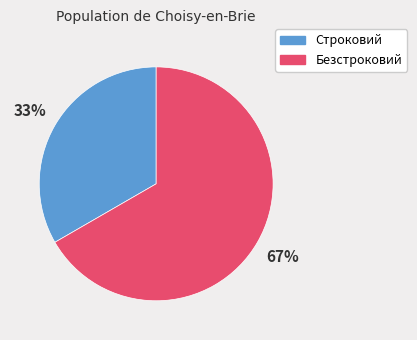

Does any single category account for the majority?

Yes